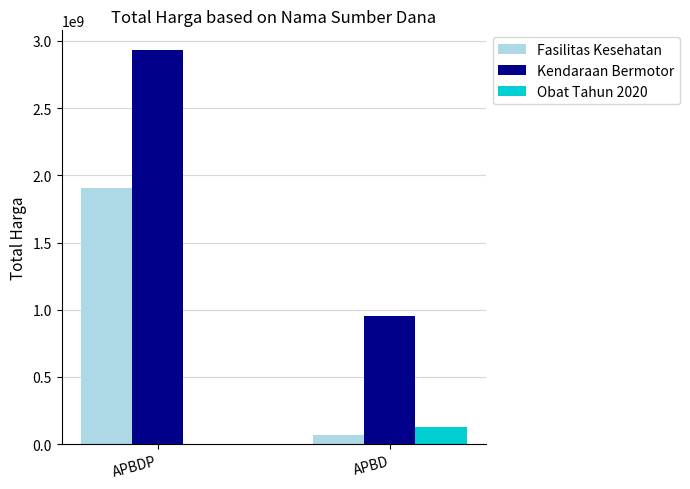

Reading left to right, extract all data points from this chart.

Fasilitas Kesehatan: APBDP=1903467900	APBD=67019075
Kendaraan Bermotor: APBDP=2931562000	APBD=957002100
Obat Tahun 2020: APBDP=0	APBD=131181570